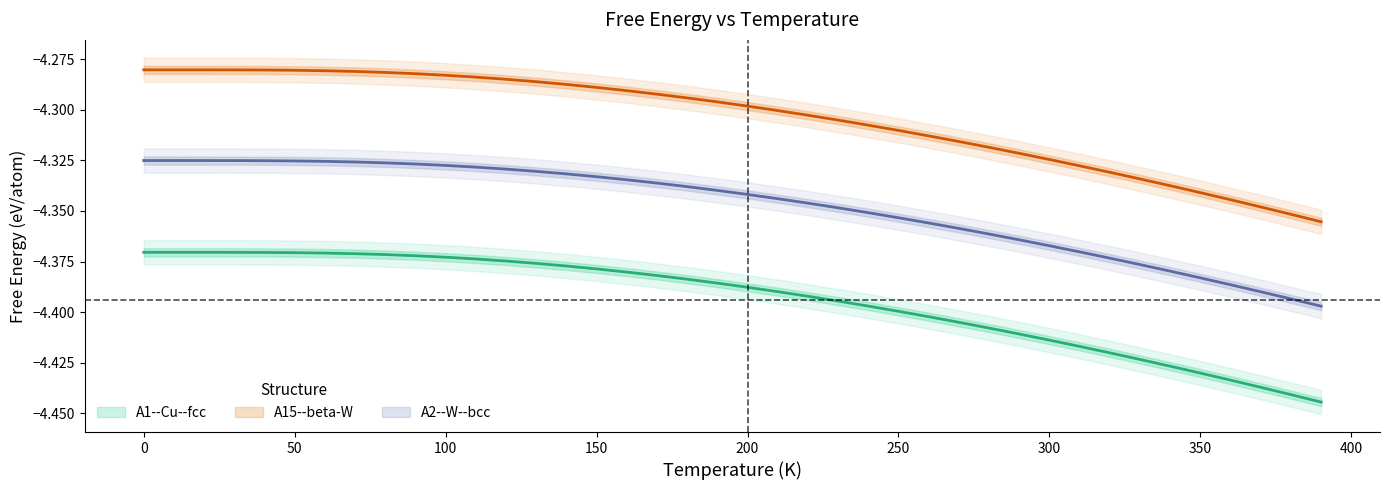

What are all the series names shown in the legend?

A1--Cu--fcc, A15--beta-W, A2--W--bcc